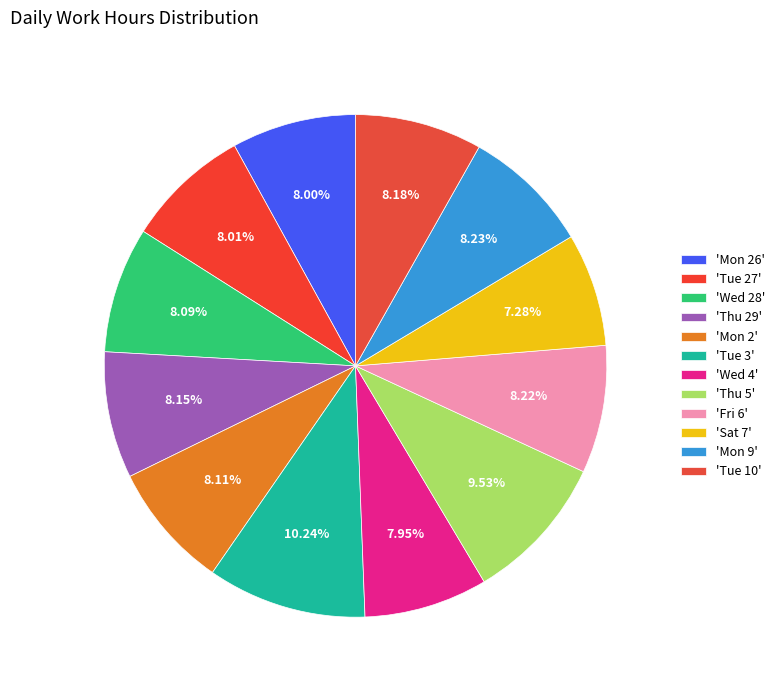

Rank the categories by value from highest to lowest.

Tue 3, Thu 5, Mon 9, Fri 6, Tue 10, Thu 29, Mon 2, Wed 28, Tue 27, Mon 26, Wed 4, Sat 7